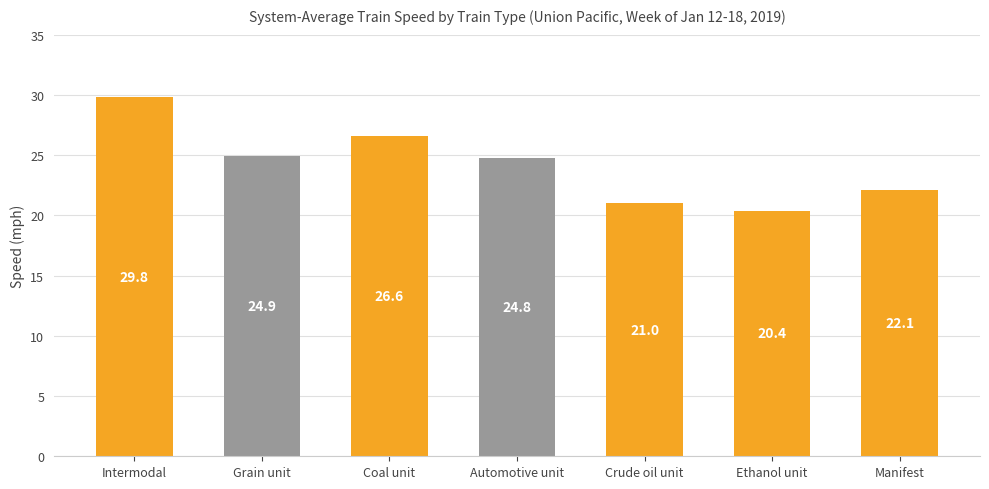

How many data points are above 24?

4